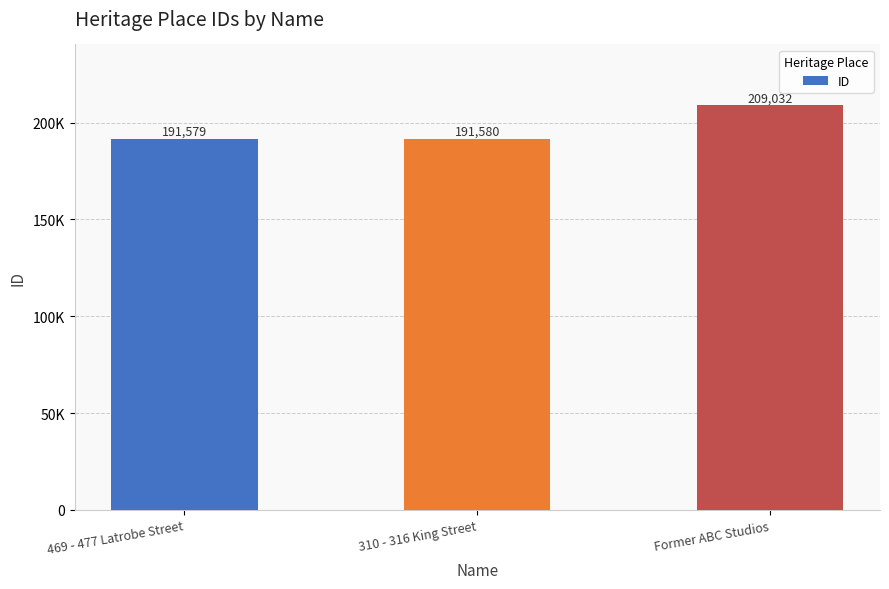

What is the label of the 3rd bar from the right?

469 - 477 Latrobe Street